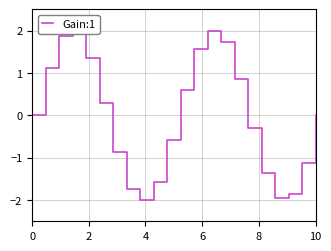

What is the difference between the maximum and minimum values?

4.0